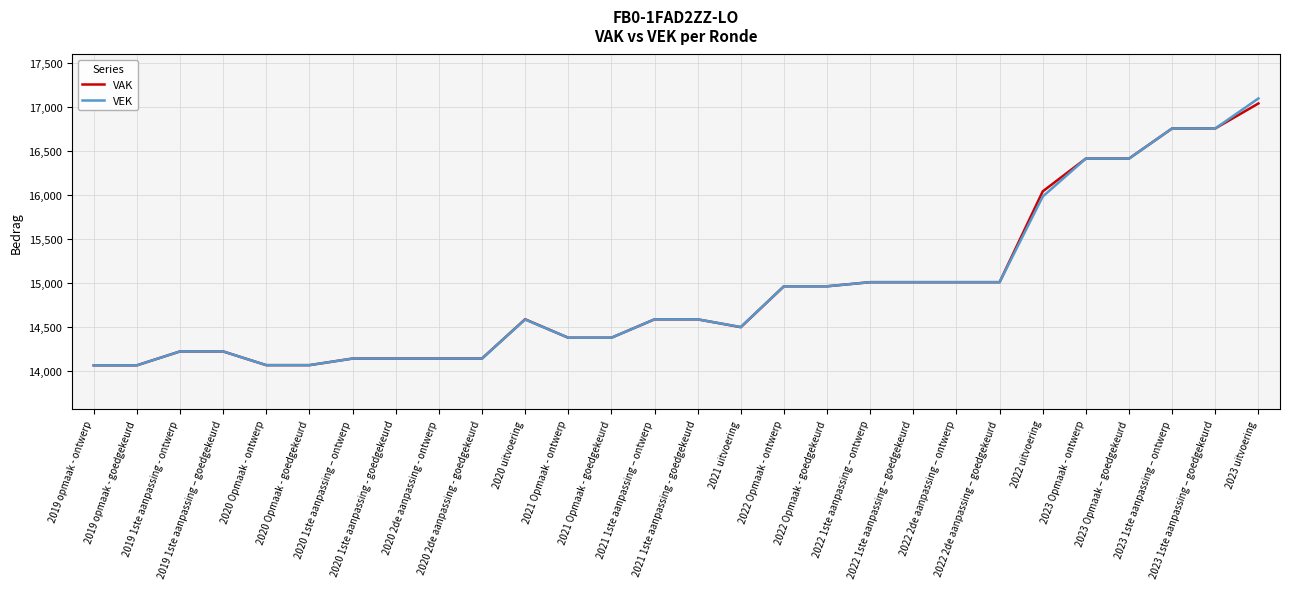

At which category is the sum across all series the highest?

2023 uitvoering